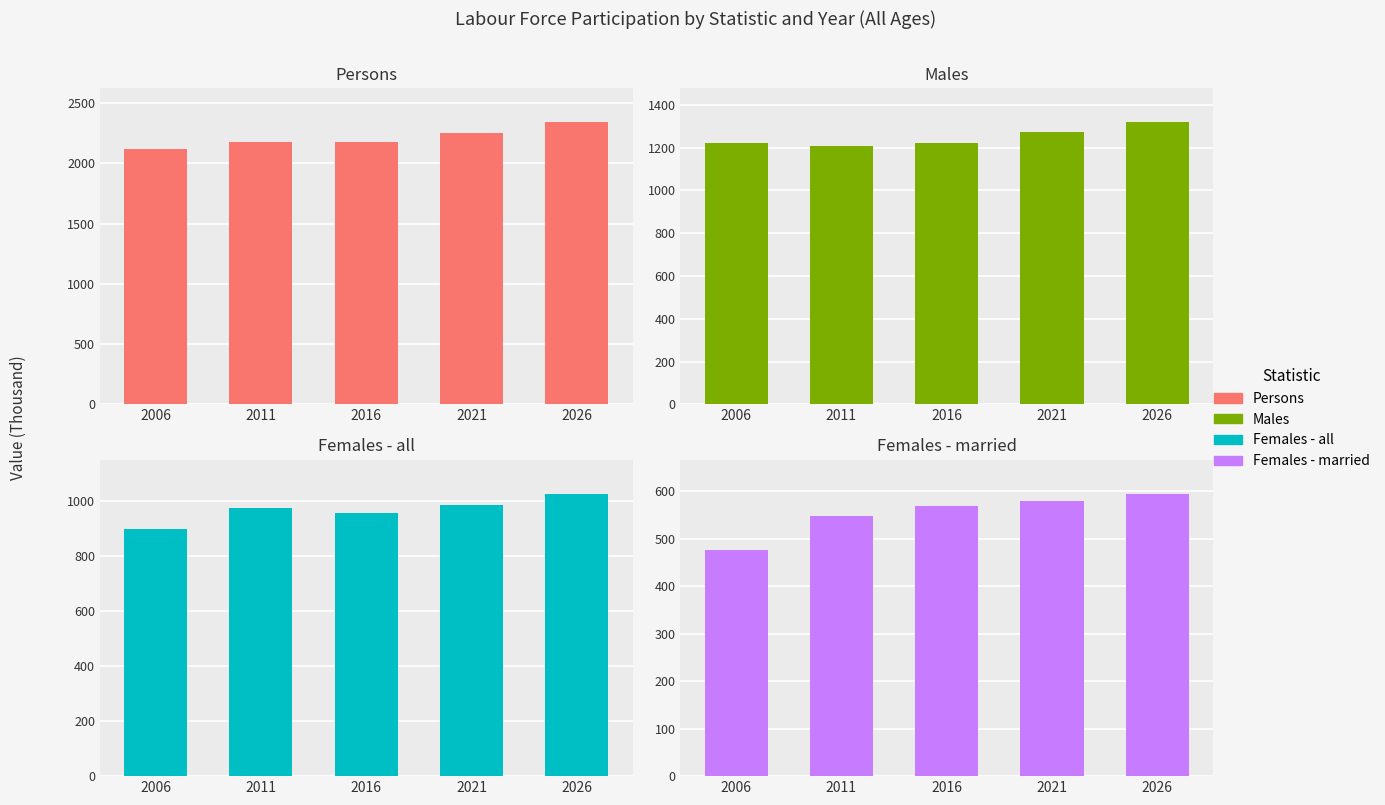

Rank the categories by Females - married value from lowest to highest.

2006, 2011, 2016, 2021, 2026